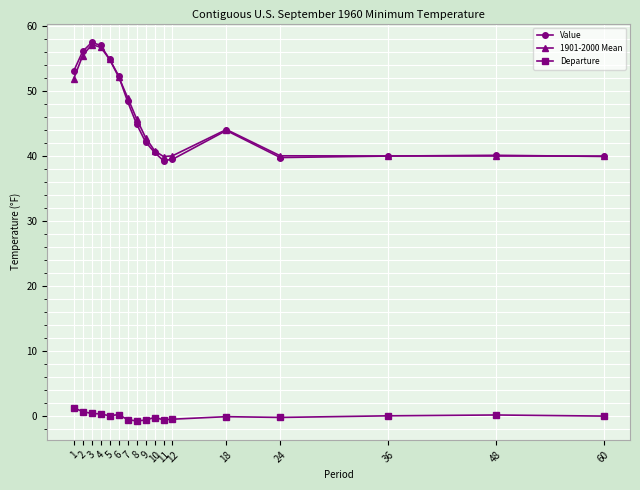

The Value series shows 39.8 at 24. True or false?

True